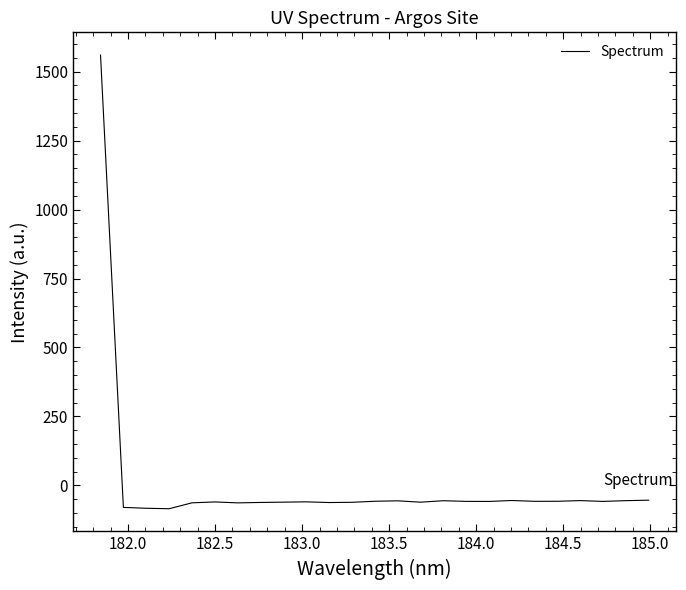

What is the sum of all values?

81.9